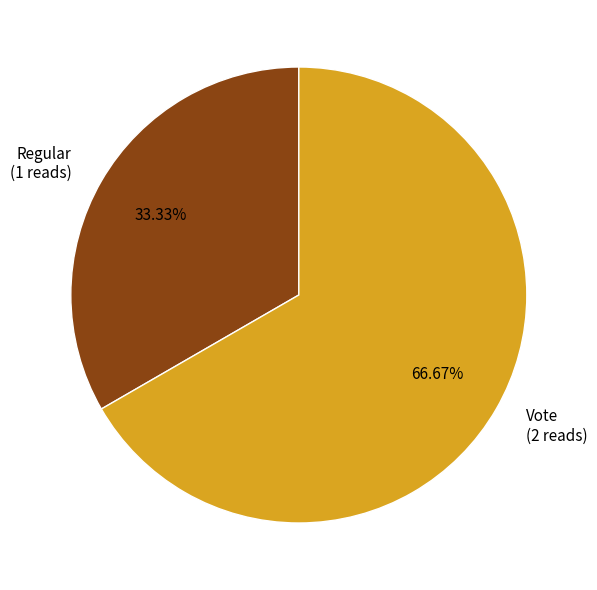

Does Vote represent more than half of the total?

Yes